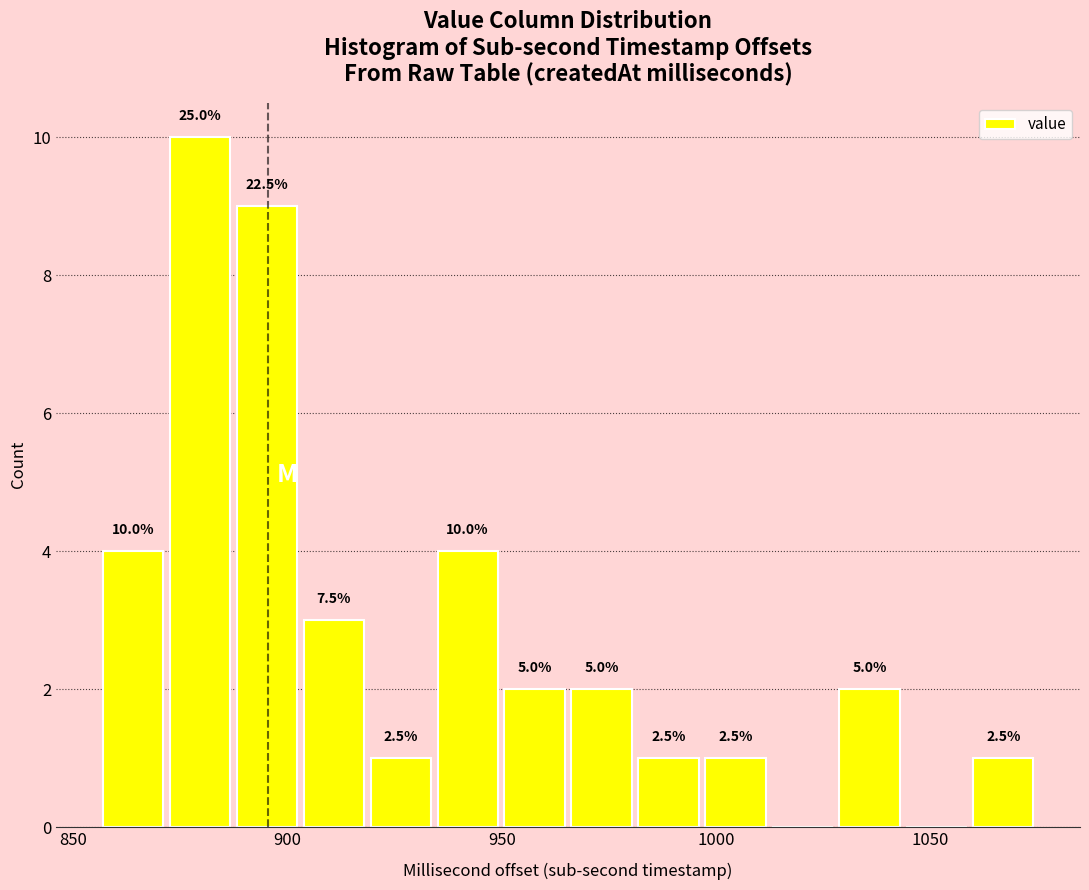

Around what value on the x-axis is the tallest bar? Give the approximate position of its centre, as read against the axis.

880